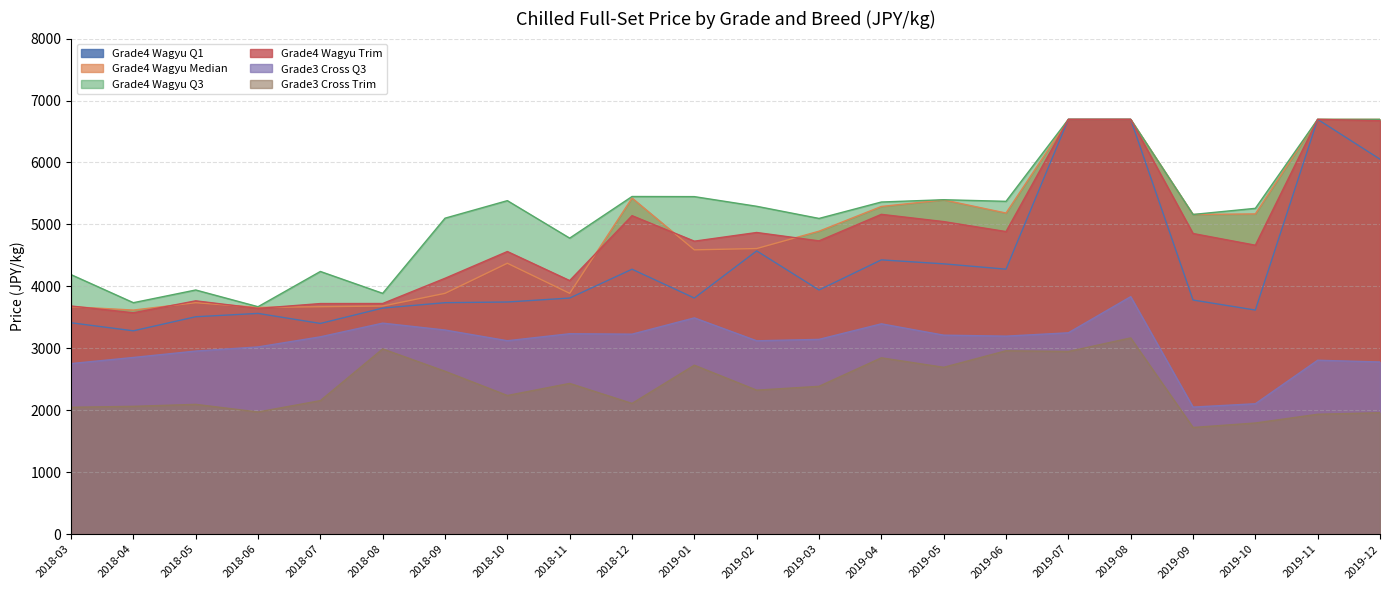

The value of Grade3 Cross Trim at 2019-11 is 3432. True or false?

False